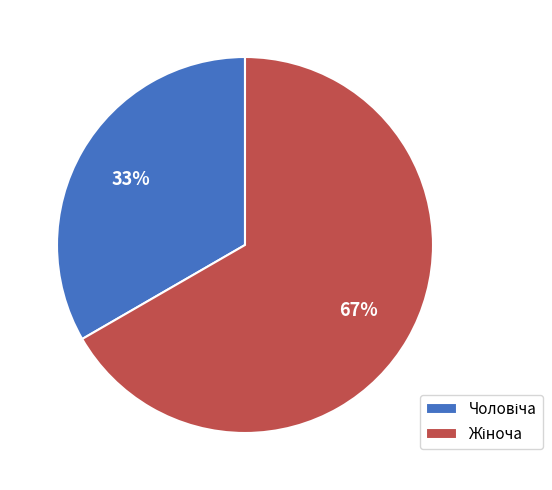

To the nearest percent, what is the average slice percentage?

50%